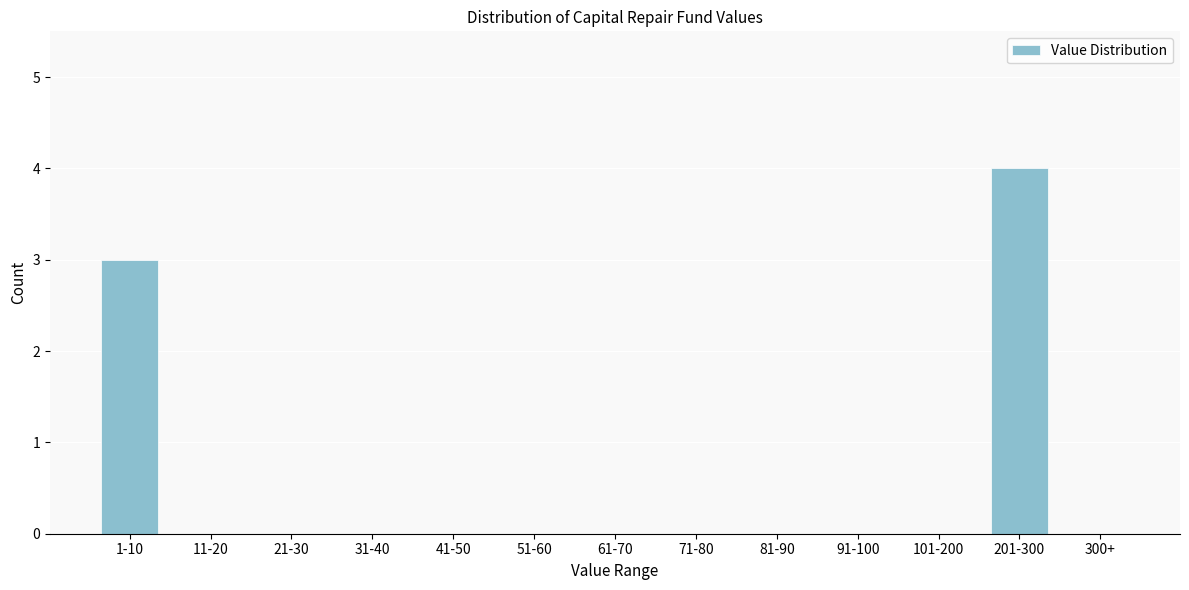

Reading left to right, list all the values displayed in this chart.

1-10=3	11-20=0	21-30=0	31-40=0	41-50=0	51-60=0	61-70=0	71-80=0	81-90=0	91-100=0	101-200=0	201-300=4	300+=0